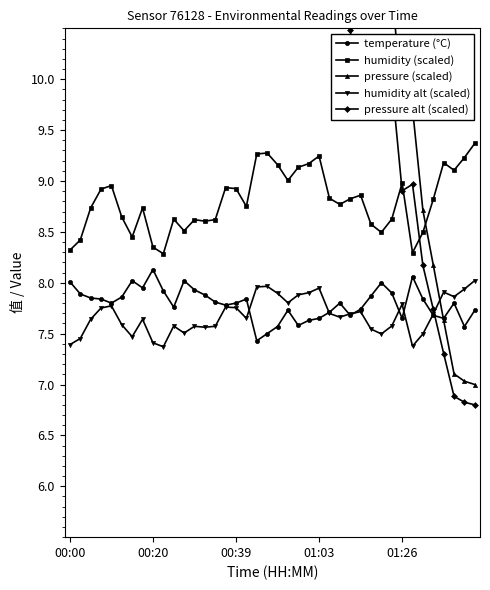

True or false: pressure (scaled) and pressure alt (scaled) cross at least once.

False